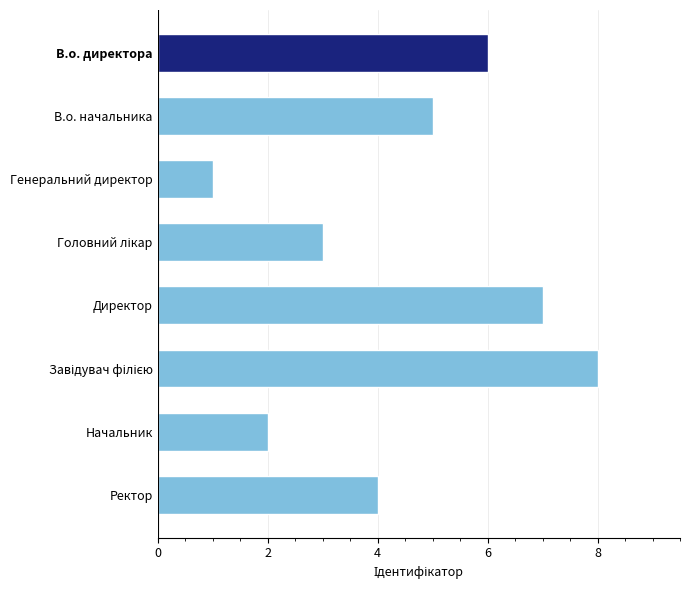

What is the difference between the second highest and second lowest values?

5